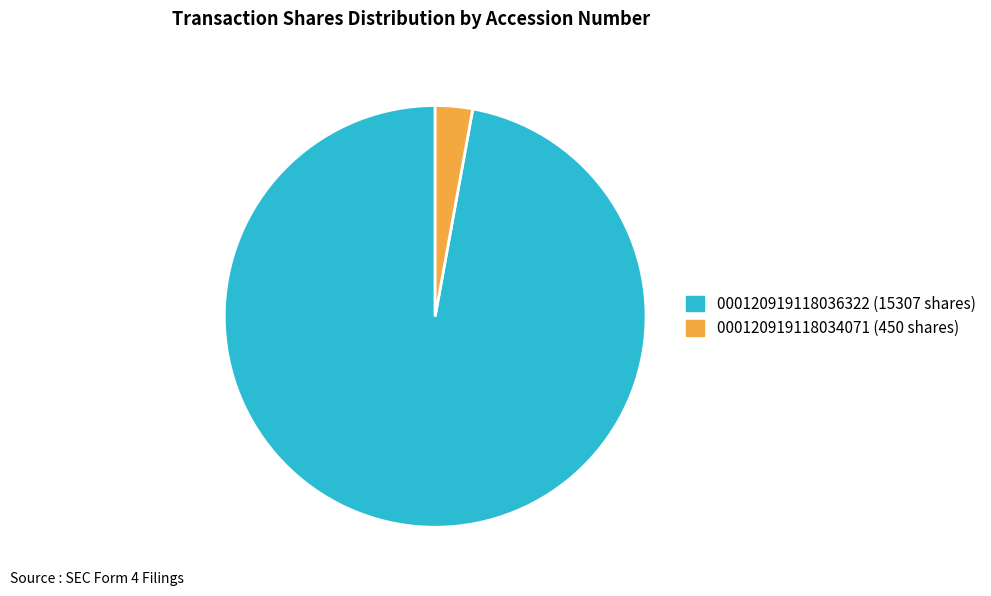

Count the number of slices in the pie.

2